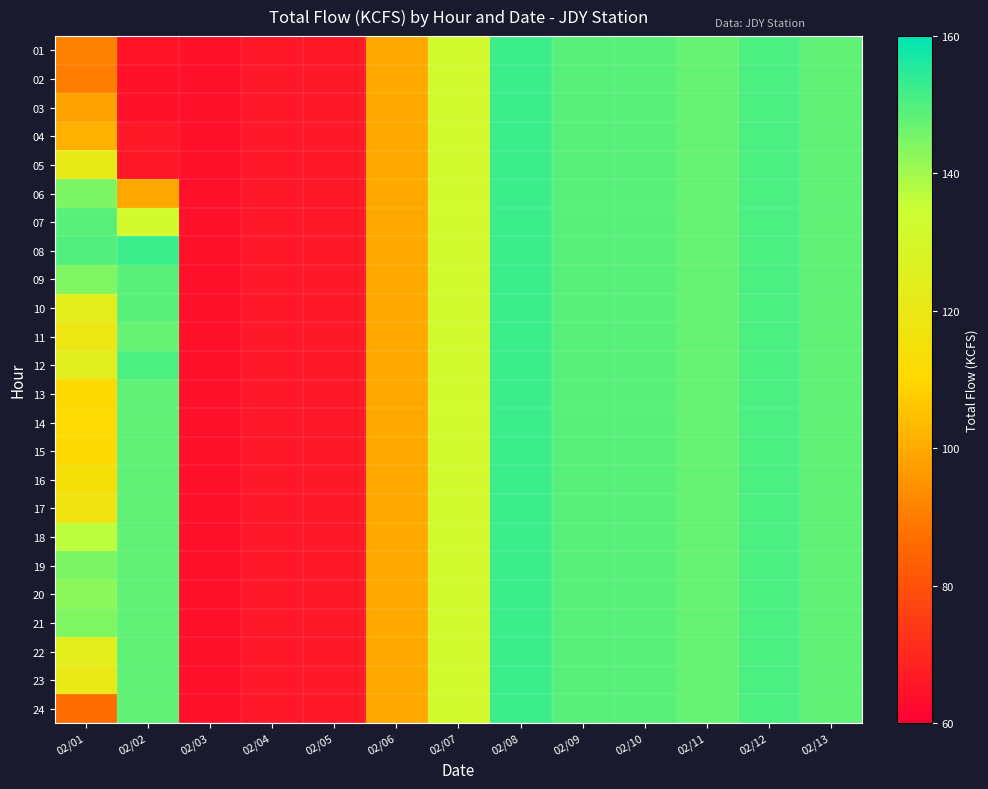

Between 02/11 and 02/04, which is larger?

02/11